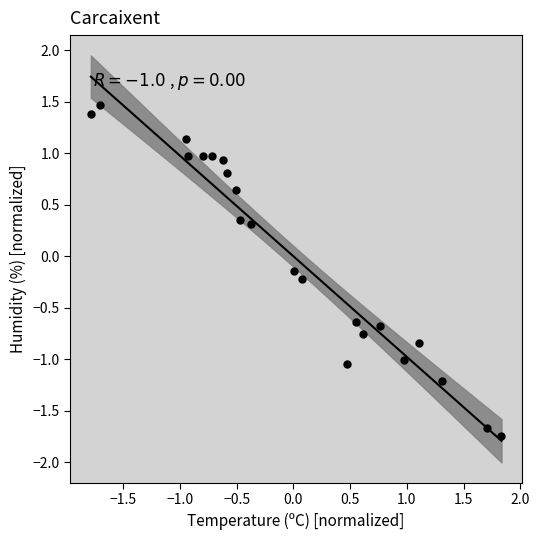

What is the range of Y values (max minus min)?

3.2